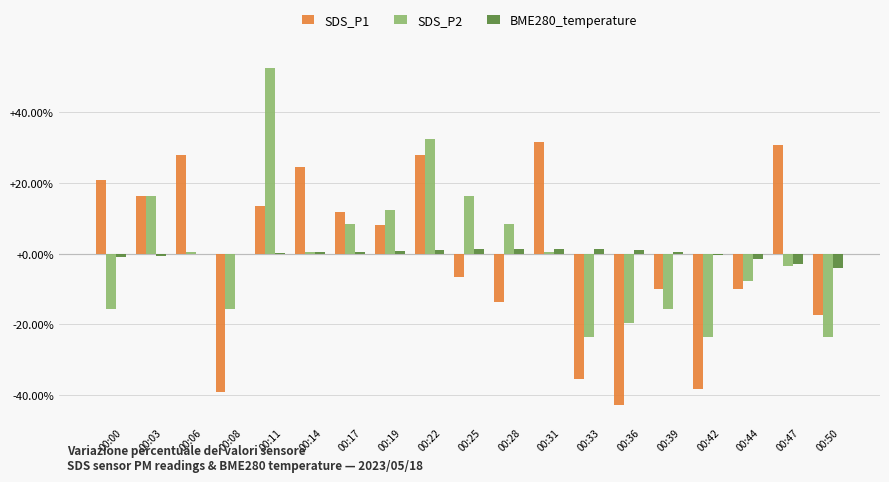

Is the value of BME280_temperature at 00:11 greater than the value of SDS_P1 at 00:42?

Yes